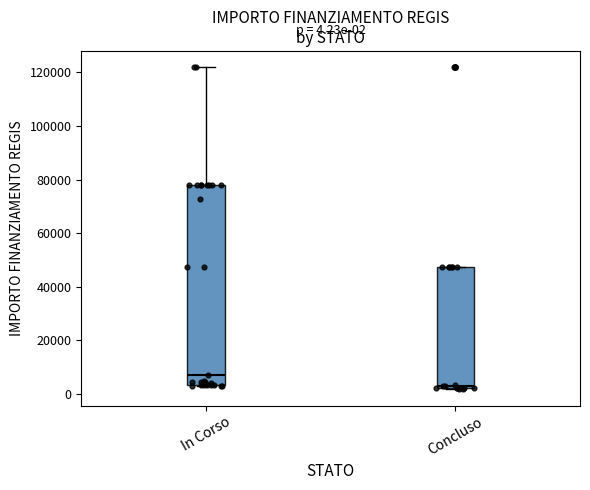

Which box has the lowest median line?

Concluso